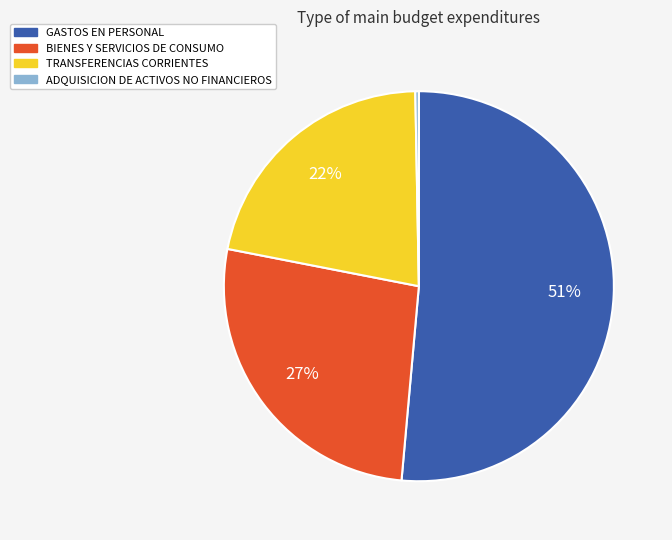

To the nearest percent, what is the average slice percentage?

25%